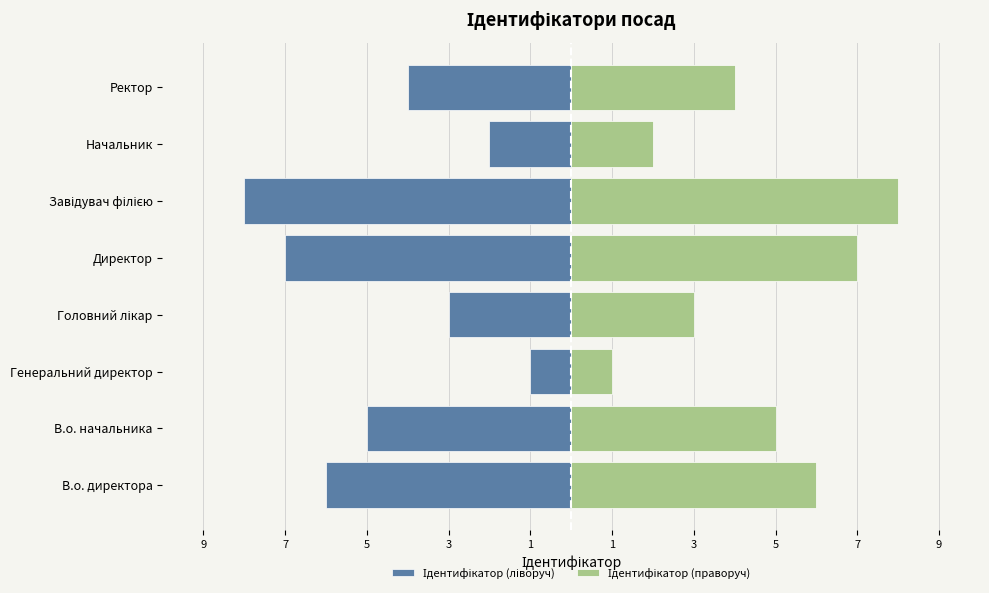

Which series has the largest range (max minus min)?

Ідентифікатор (ліворуч)